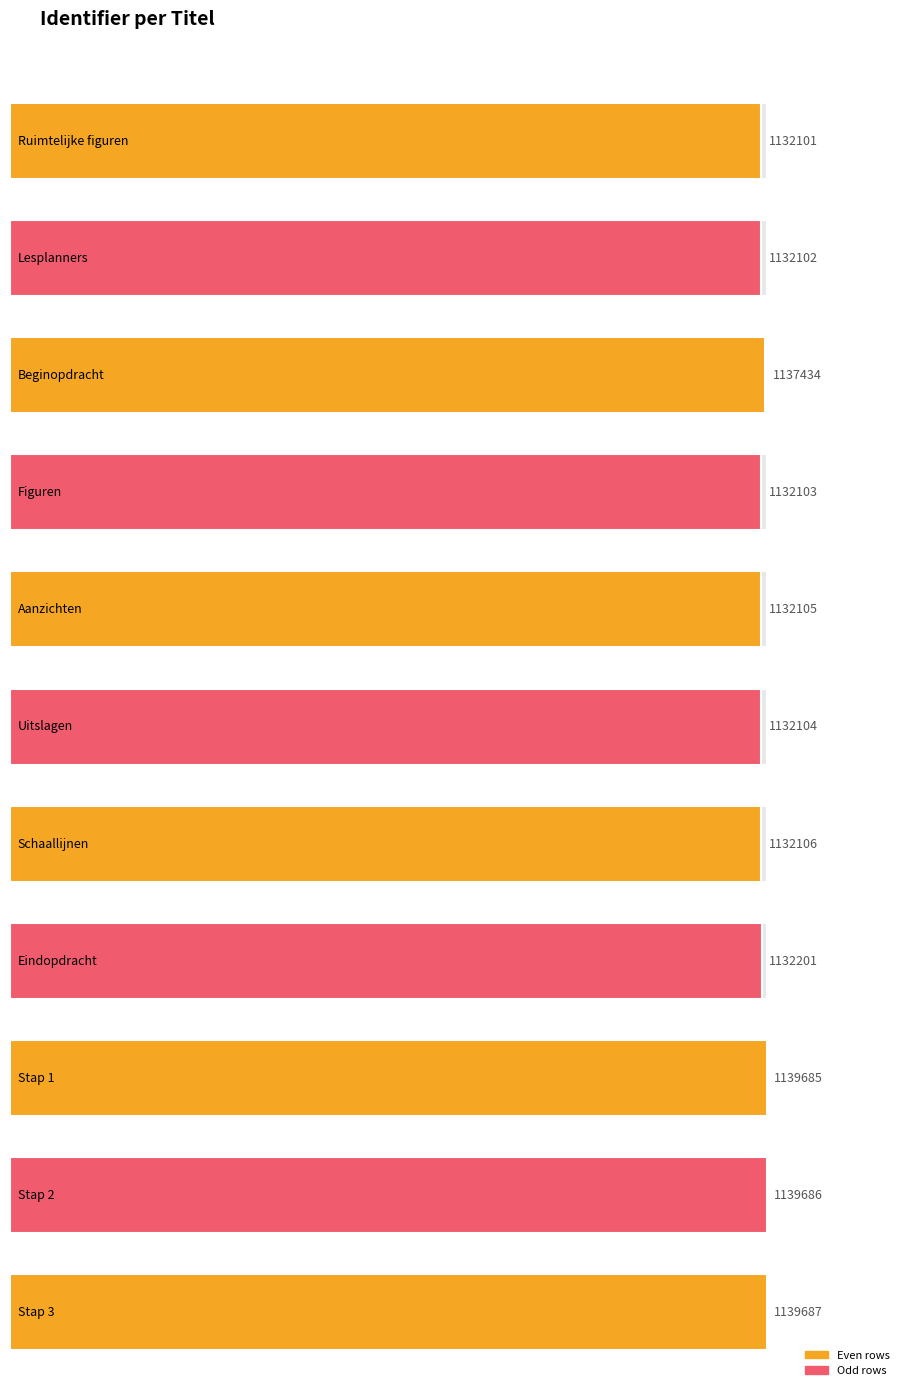

Rank the categories by value from lowest to highest.

Ruimtelijke figuren, Lesplanners, Figuren, Uitslagen, Aanzichten, Schaallijnen, Eindopdracht, Beginopdracht, Stap 1, Stap 2, Stap 3